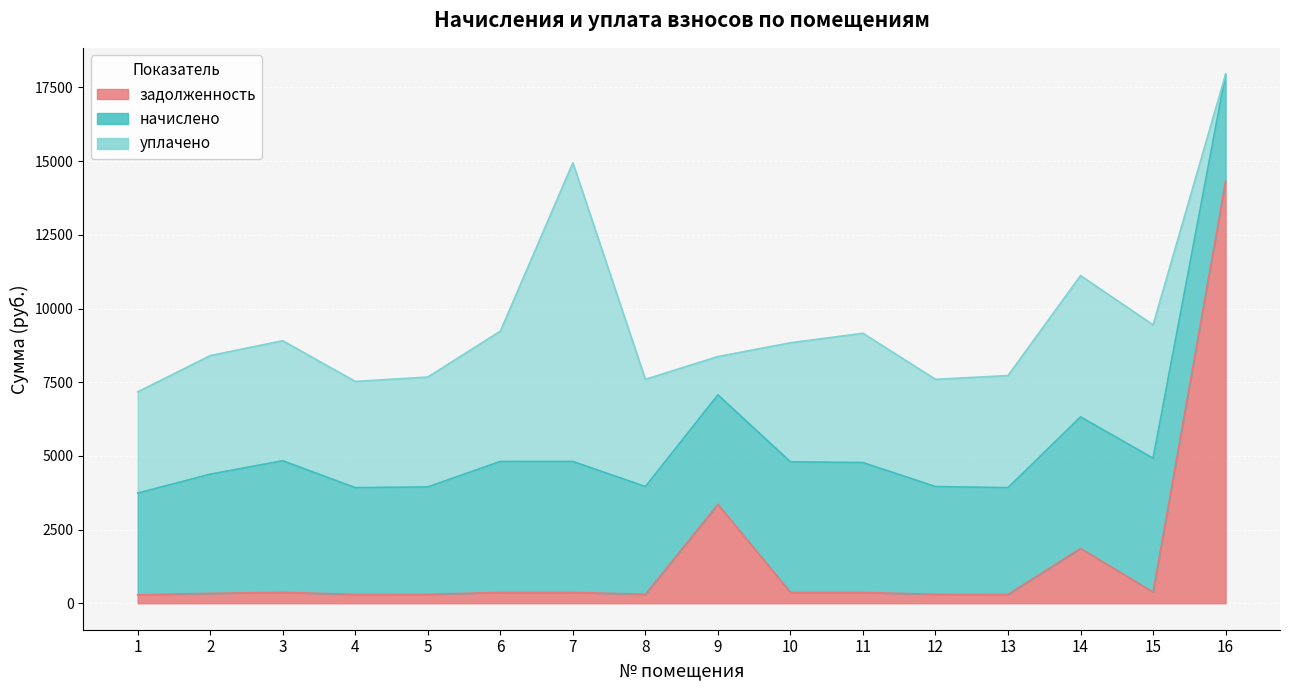

Where does the уплачено series first go above 4023?

2